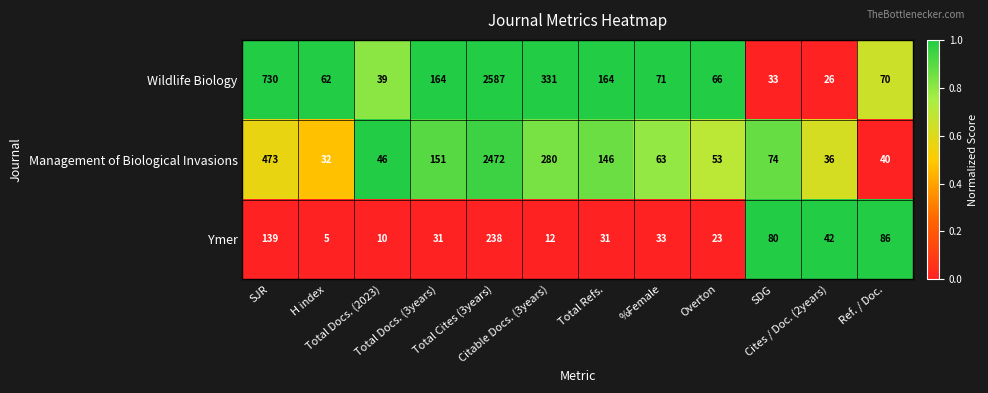

Which series has the largest range (max minus min)?

Wildlife Biology